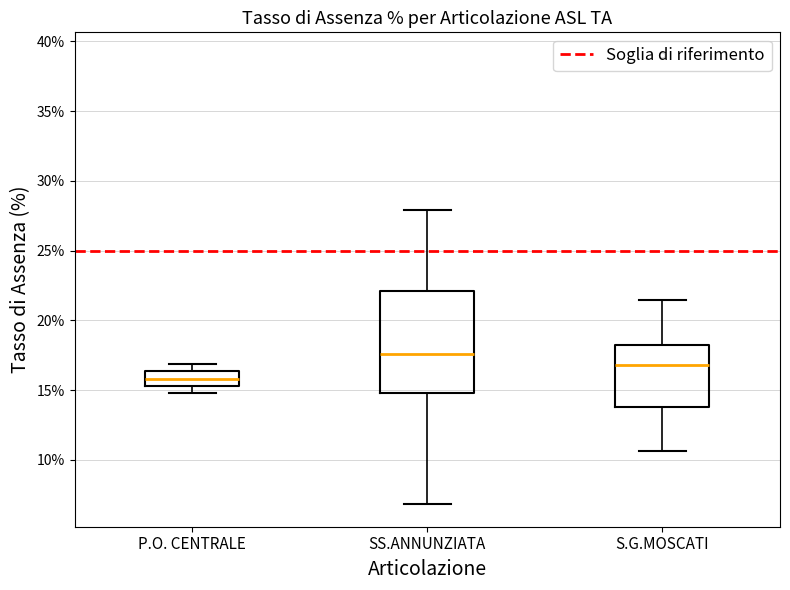

Reading left to right, transcribe this box plot: for each box, give where its median line is, the range the box spans, and where its two whiskers end, as read against the y-axis. The values are not printed on the chart, so give them approximately, as read against the axis.

P.O. CENTRALE: median 16.0, box 15.5 to 16.5, whiskers 15.0 to 17.0
SS.ANNUNZIATA: median 17.5, box 15.0 to 22.0, whiskers 7.0 to 28.0
S.G.MOSCATI: median 17.0, box 14.0 to 18.0, whiskers 10.5 to 21.5